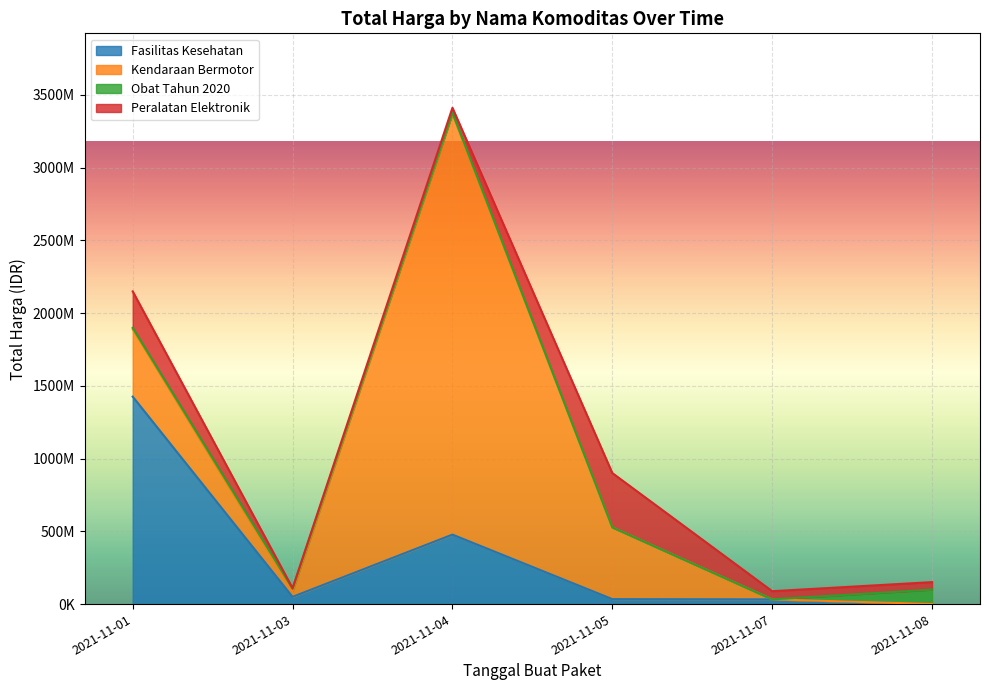

At which label does Peralatan Elektronik reach its peak?

2021-11-05